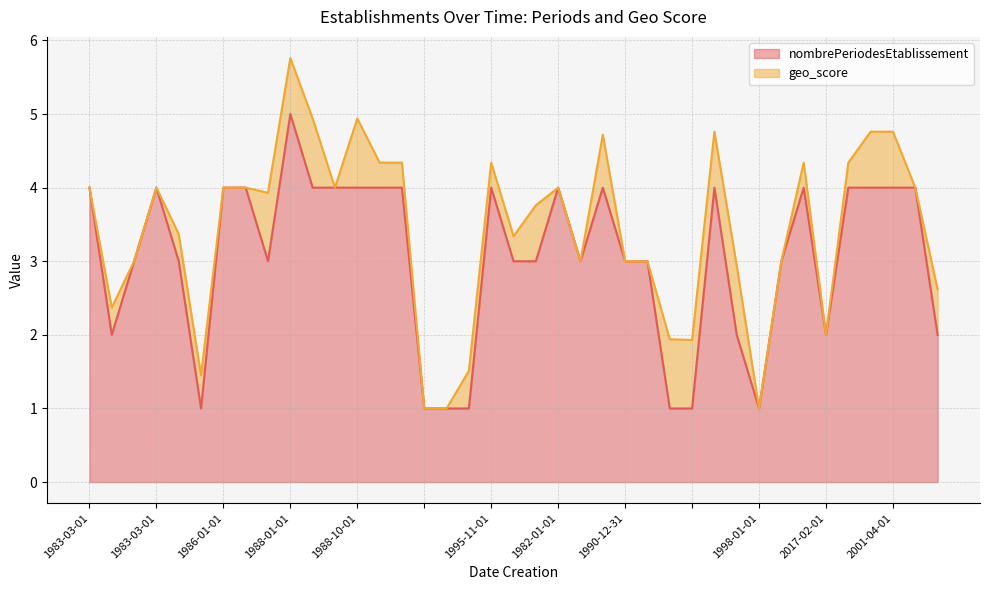

What is the greatest value displayed?

5